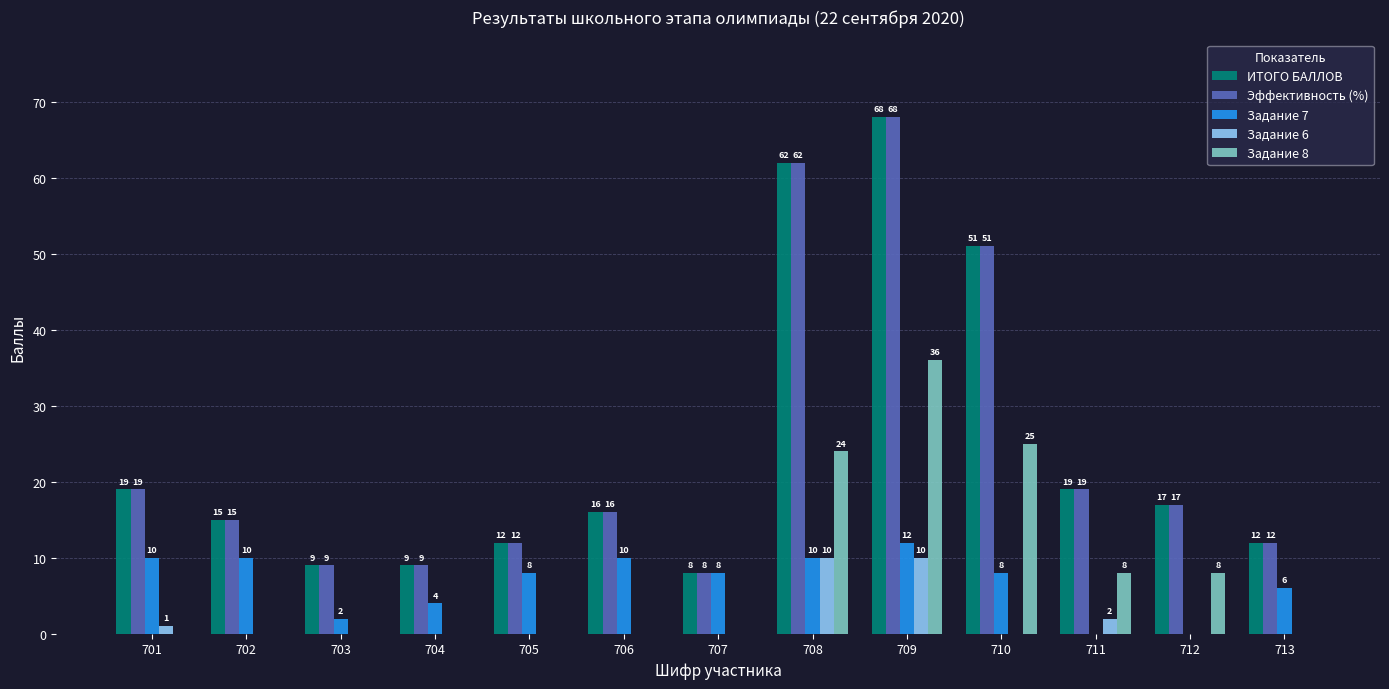

Reading left to right, what are all the values shown in this chart?

ИТОГО БАЛЛОВ: 701=19	702=15	703=9	704=9	705=12	706=16	707=8	708=62	709=68	710=51	711=19	712=17	713=12
Эффективность (%): 701=19	702=15	703=9	704=9	705=12	706=16	707=8	708=62	709=68	710=51	711=19	712=17	713=12
Задание 7: 701=10	702=10	703=2	704=4	705=8	706=10	707=8	708=10	709=12	710=8	711=0	712=0	713=6
Задание 6: 701=1	702=0	703=0	704=0	705=0	706=0	707=0	708=10	709=10	710=0	711=2	712=0	713=0
Задание 8: 701=0	702=0	703=0	704=0	705=0	706=0	707=0	708=24	709=36	710=25	711=8	712=8	713=0